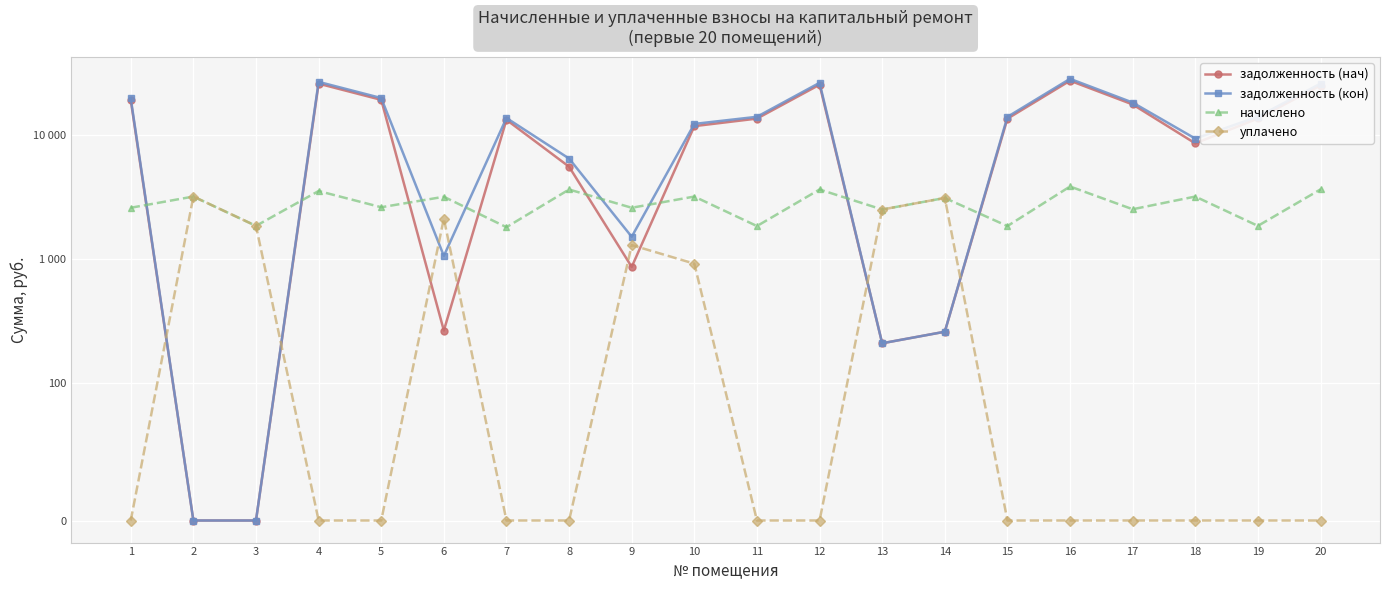

True or false: уплачено has a value of 0.0 at 20.

True